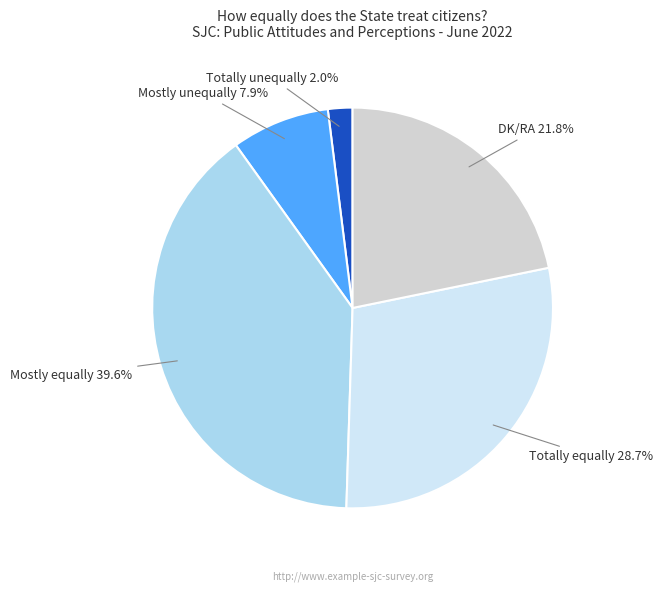

To the nearest percent, what is the difference between the largest and smallest slice percentages?

38%